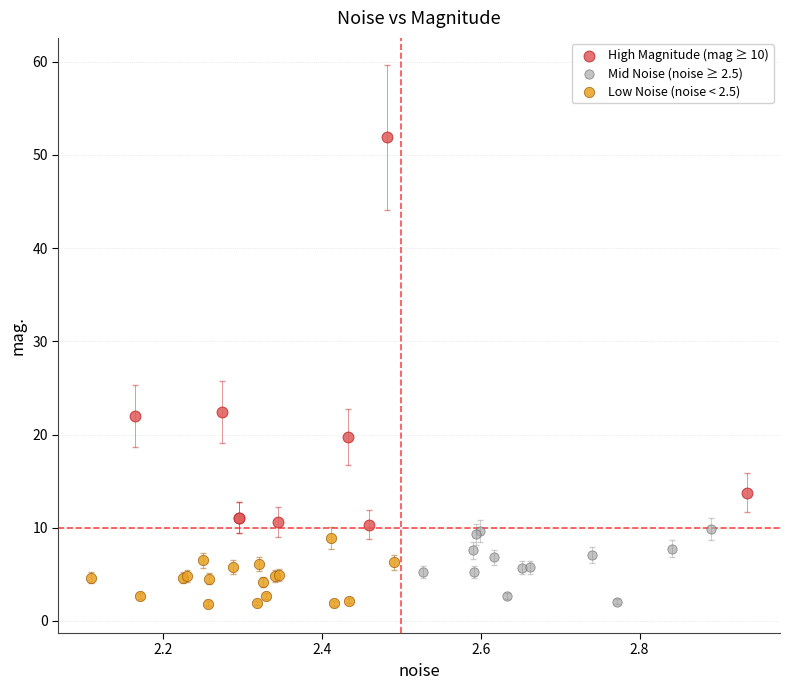

Which series contains the highest Y value?

High Magnitude (mag ≥ 10)